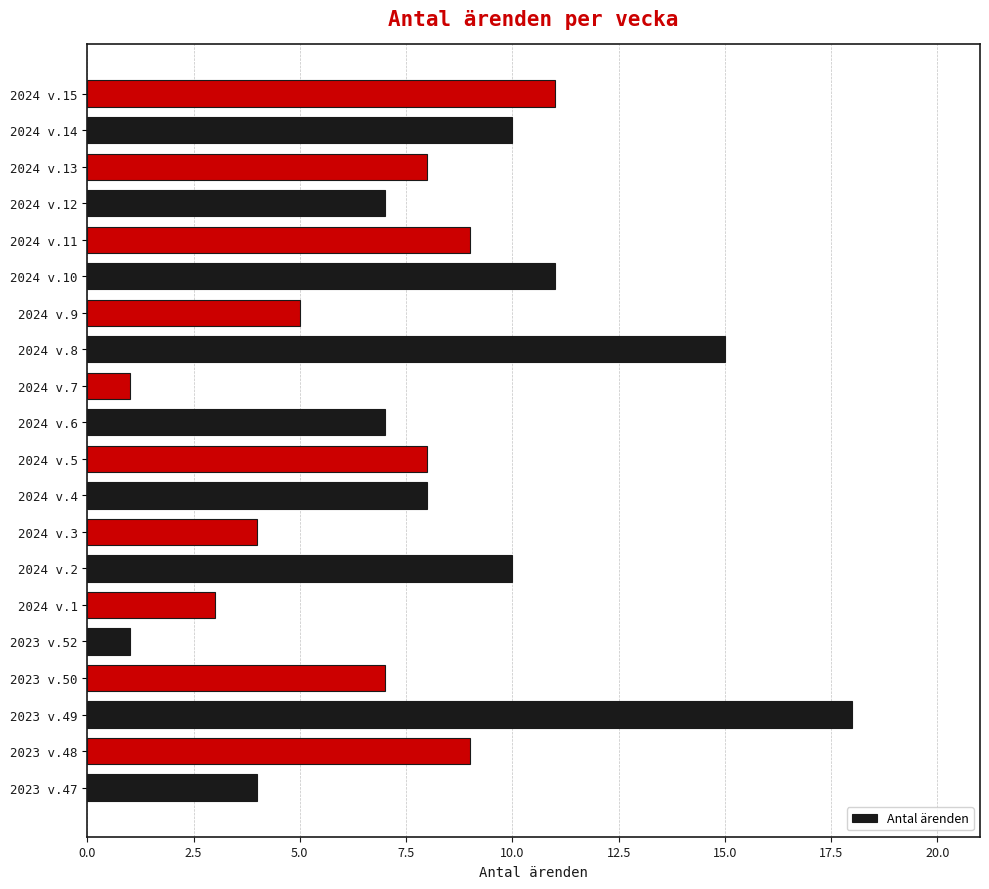

At which category does the chart reach its peak across all series?

2023 v.49